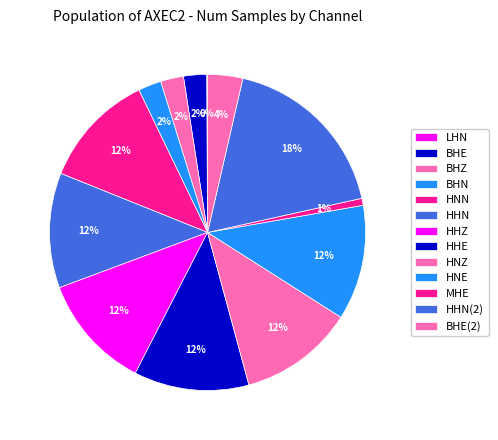

What percentage do LHN and BHZ together represent?

2.4%